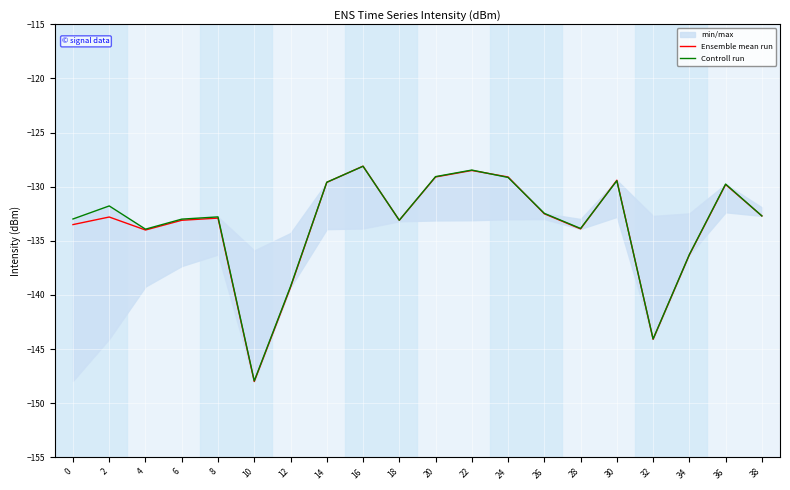

Is the value of Ensemble mean run at 12 greater than the value of Controll run at 24?

No